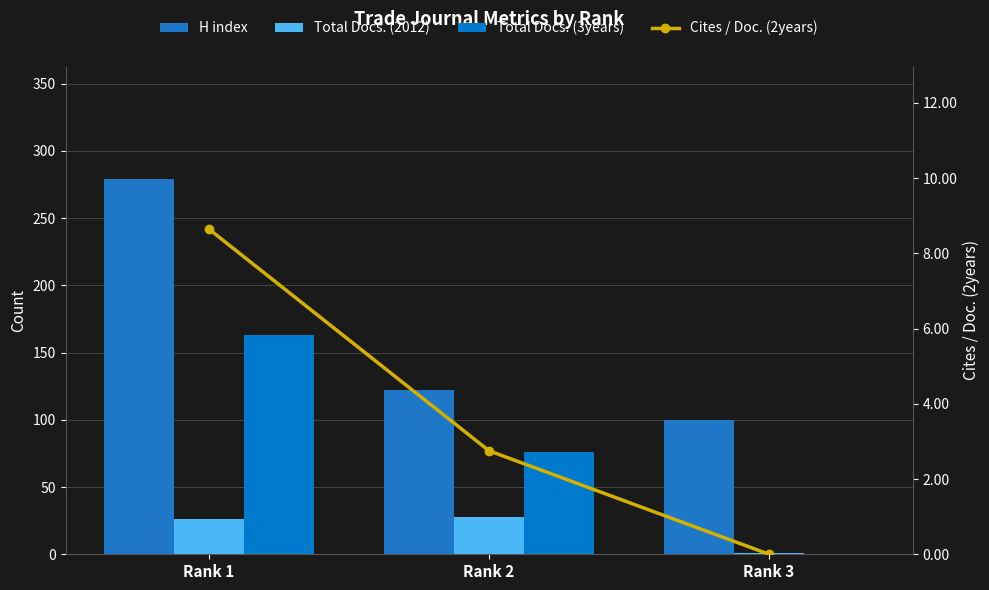

Reading right to left, list all the values displayed in this chart.

H index: 100.0	122.0	279.0
Total Docs. (2012): 1.0	28.0	26.0
Total Docs. (3years): 0.0	76.0	163.0
Cites / Doc. (2years): 0.0	2.8	8.6